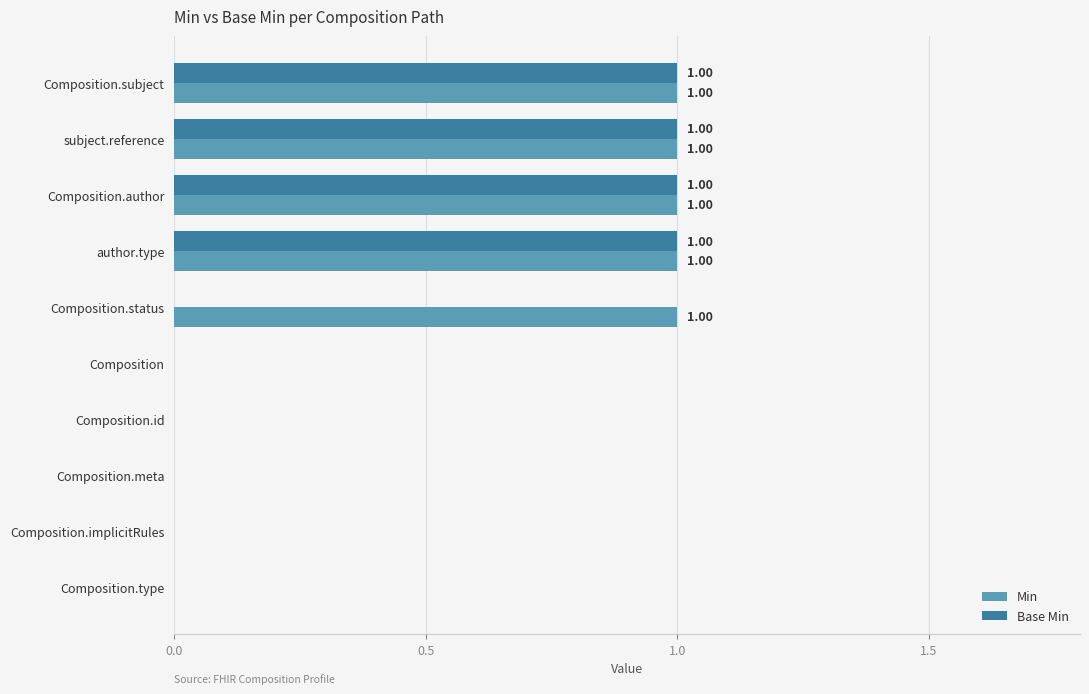

What is the sum of all Min values?

5